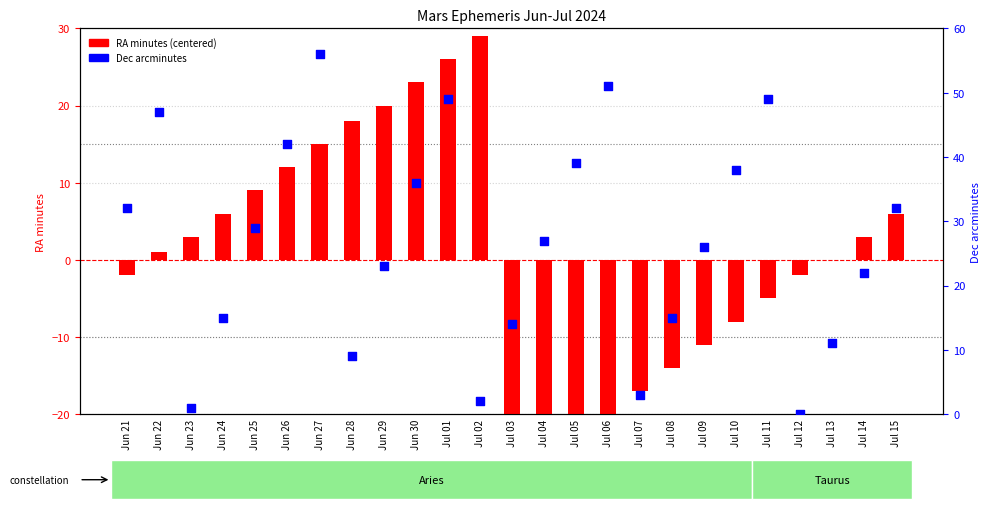

At which category is the sum across all series the highest?

Jul 01